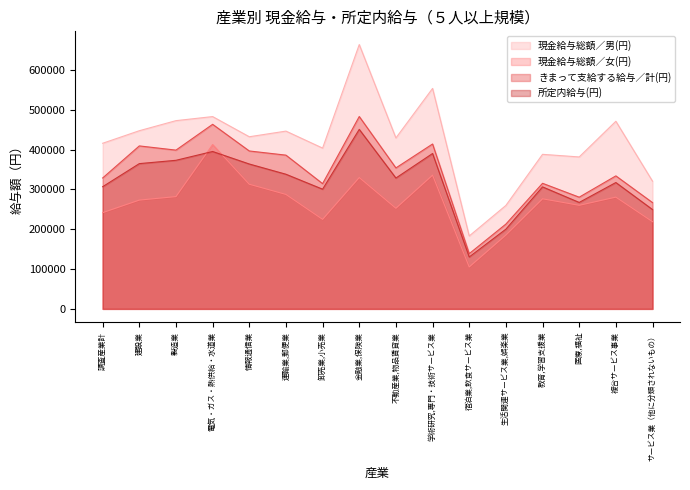

Which category has the highest value in the 現金給与総額／男(円) series?

金融業,保険業